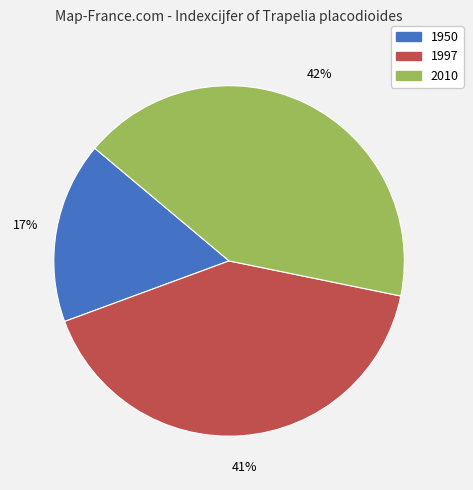

Is the sum of 1997 and 1950 greater than half?

Yes